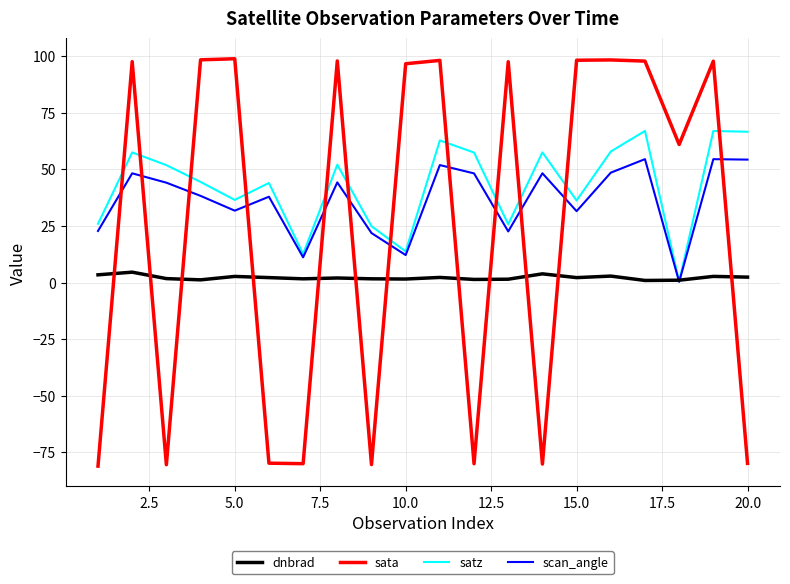

Which series has the largest range (max minus min)?

sata